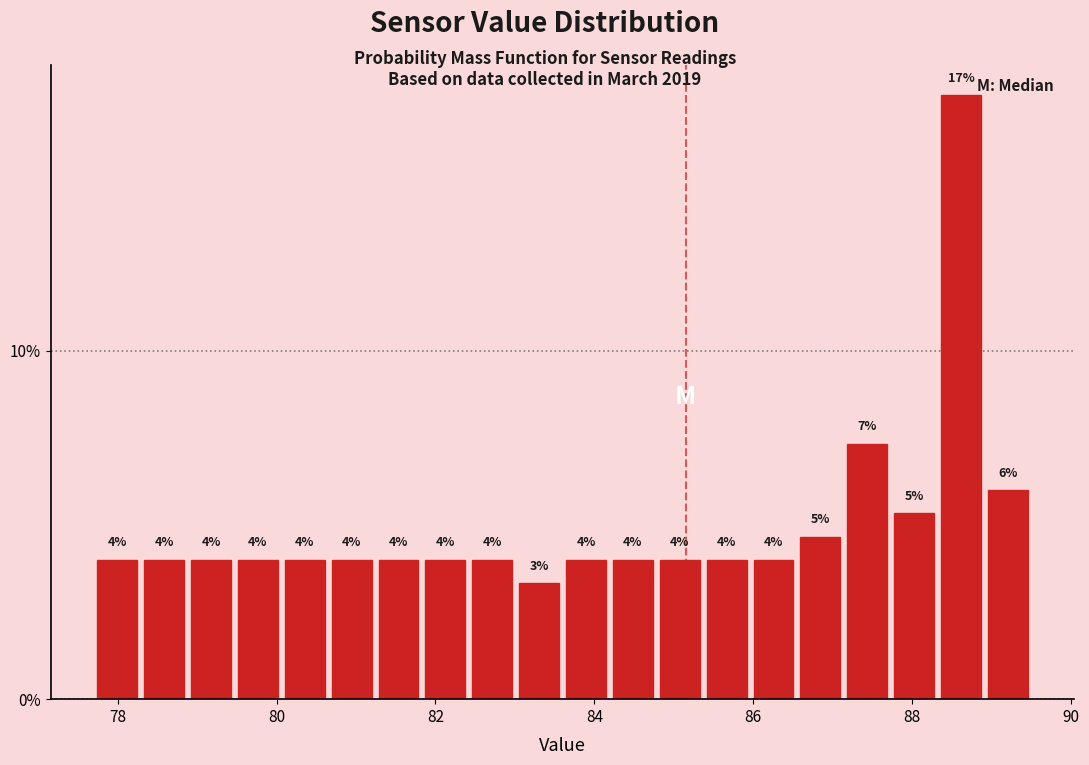

Read against the x-axis, roughly where is the centre of the tallest bar?

88.6